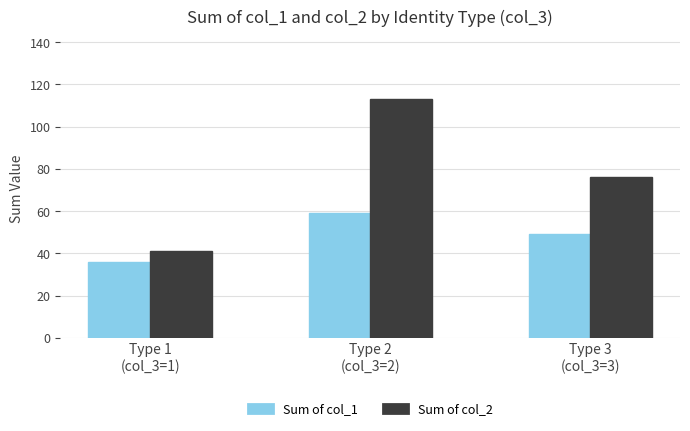

Count the number of categories in the chart.

3